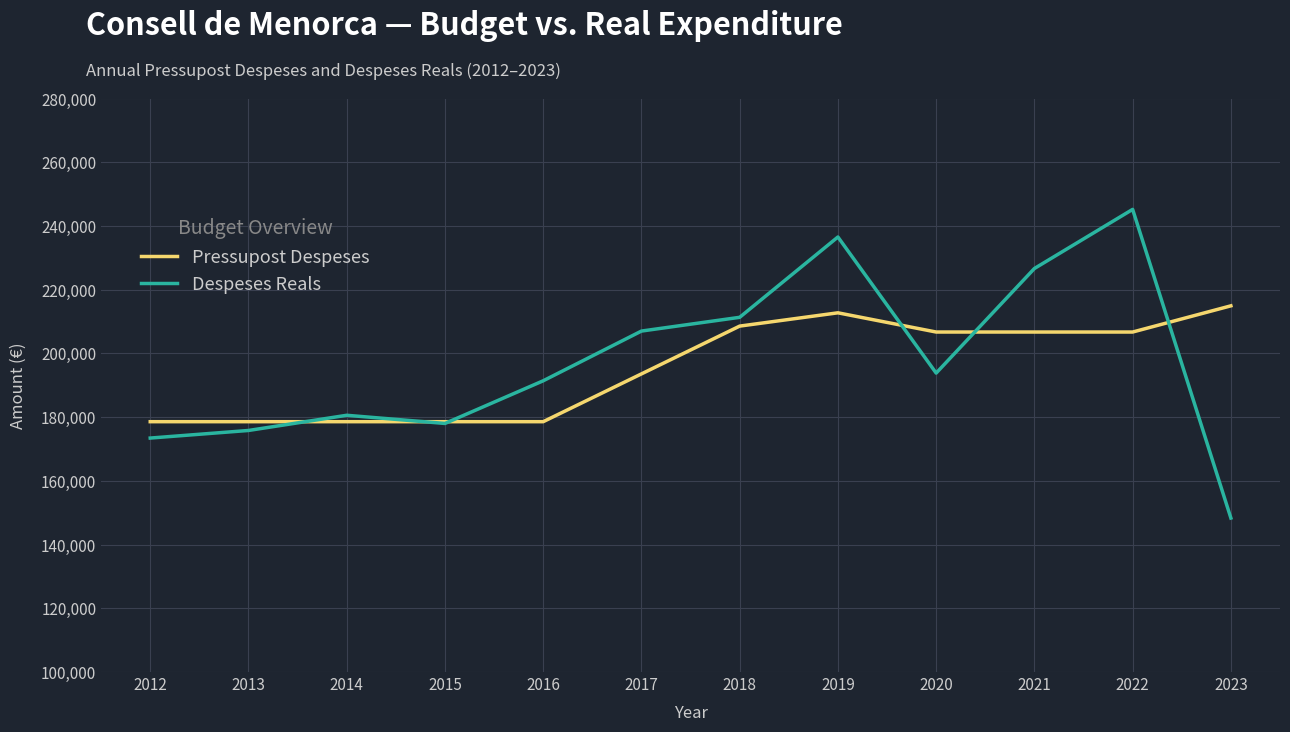

Is it true that Despeses Reals equals 148329.5 at 2023?

True